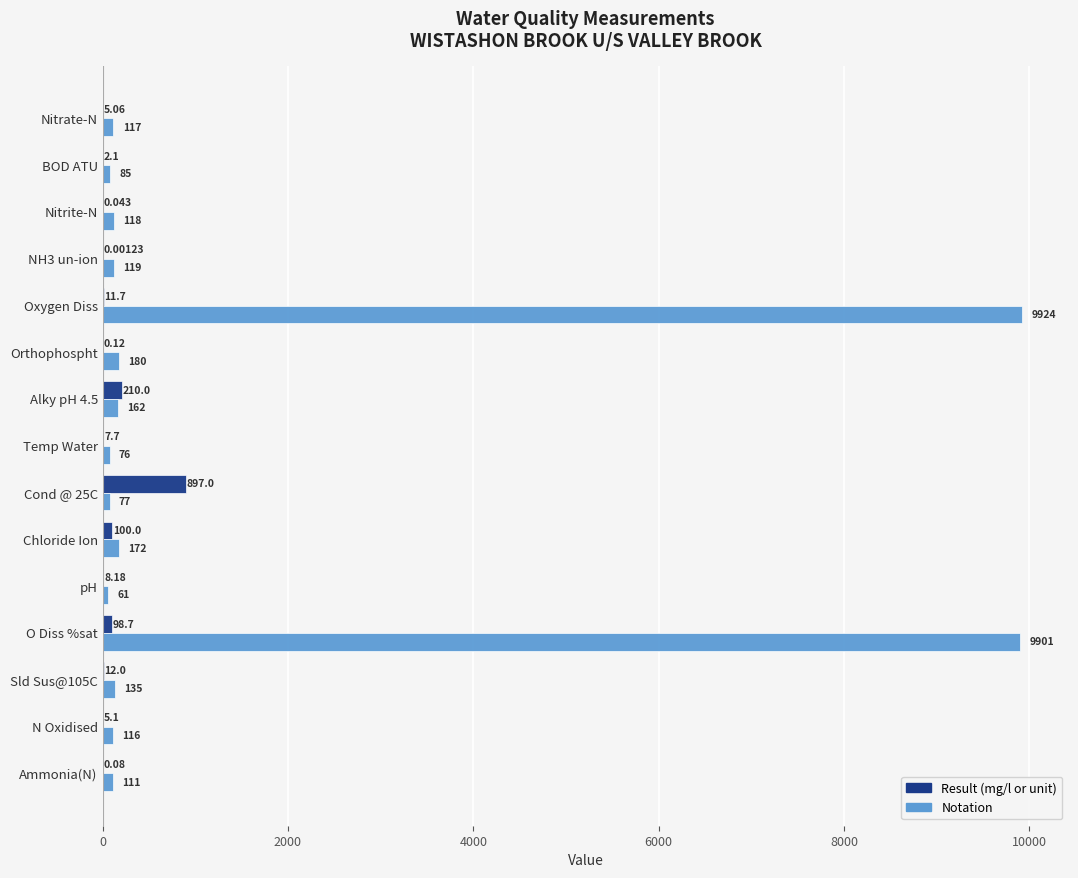

Which series changed the most between Chloride Ion and pH?

Notation